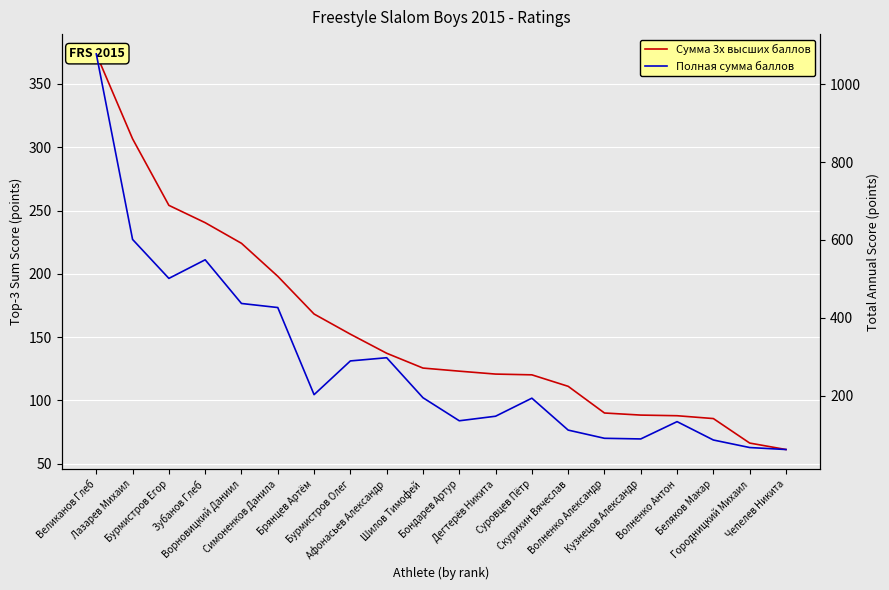

At Суровцев Пётр, list the series in order from largest to smallest.

Полная сумма баллов, Сумма 3х высших баллов